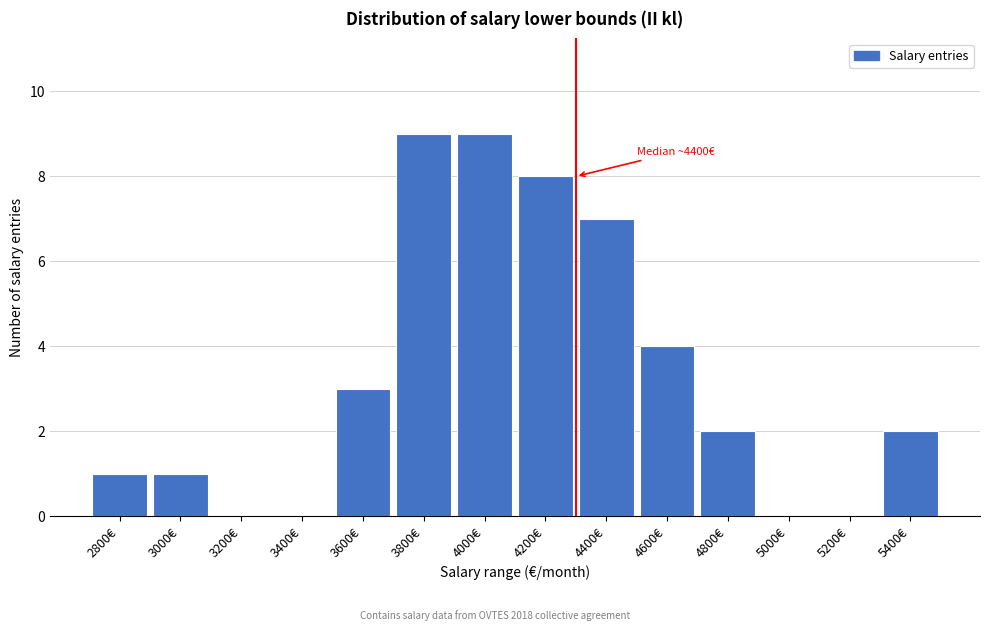

Reading left to right, what are all the values shown in this chart?

2800€=1	3000€=1	3200€=0	3400€=0	3600€=3	3800€=9	4000€=9	4200€=8	4400€=7	4600€=4	4800€=2	5000€=0	5200€=0	5400€=2